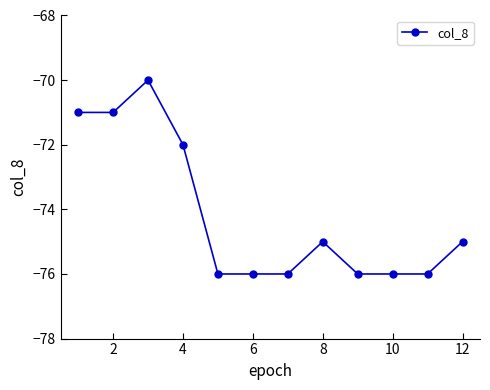

Does the chart display data point markers on the line(s)?

Yes